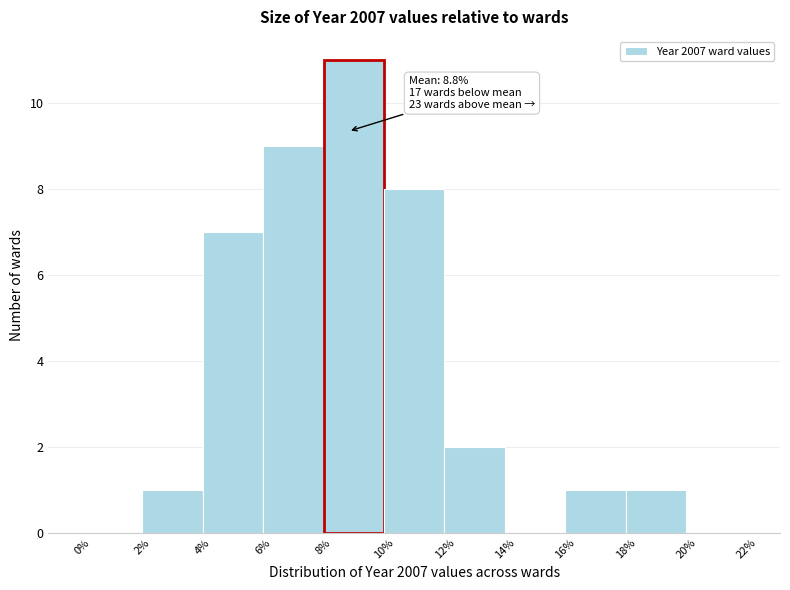

Which range on the x-axis has the tallest bar?

8% to 10%